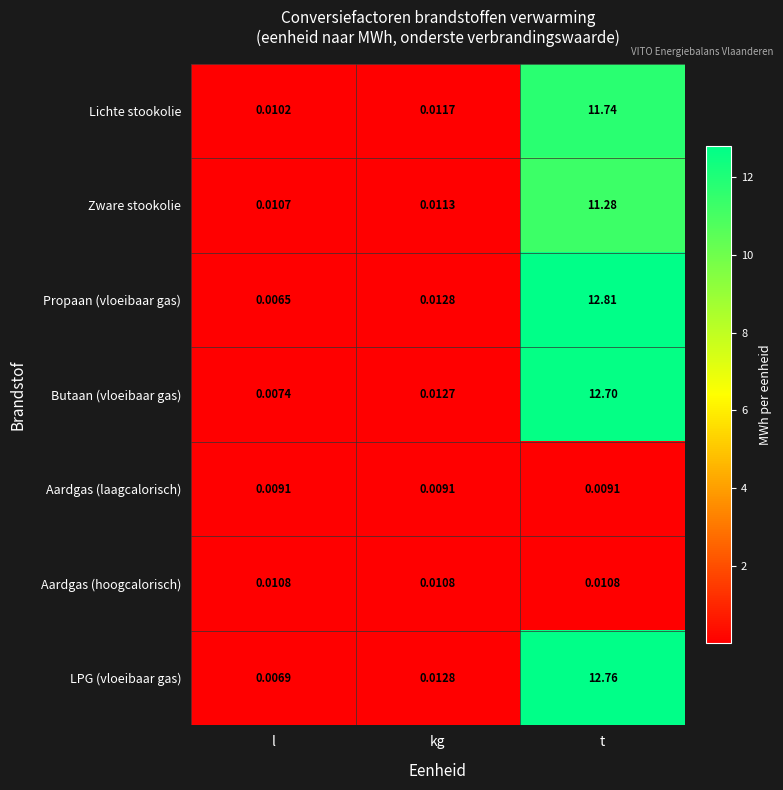

At how many categories does at least one series exceed 5?

1